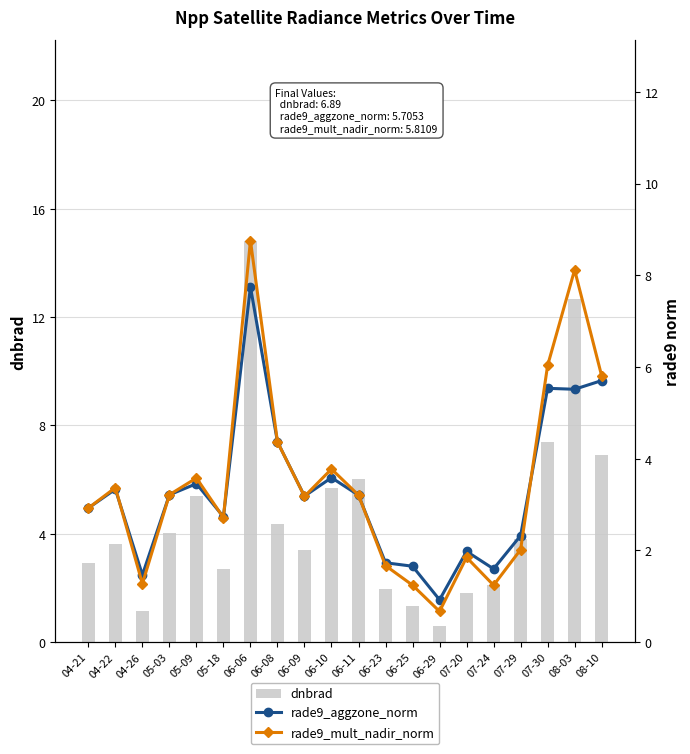

Count the number of categories in the chart.

20